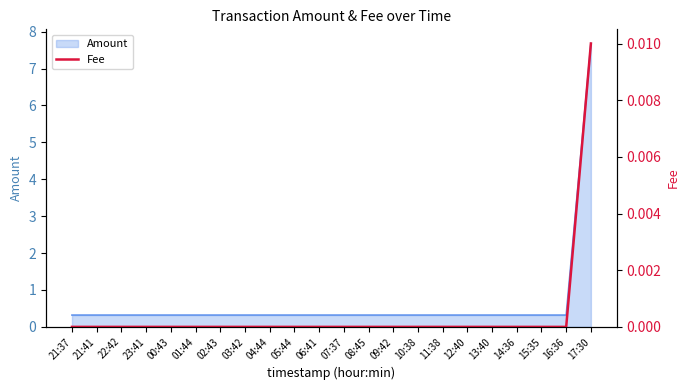

At which category does the chart reach its peak across all series?

17:30